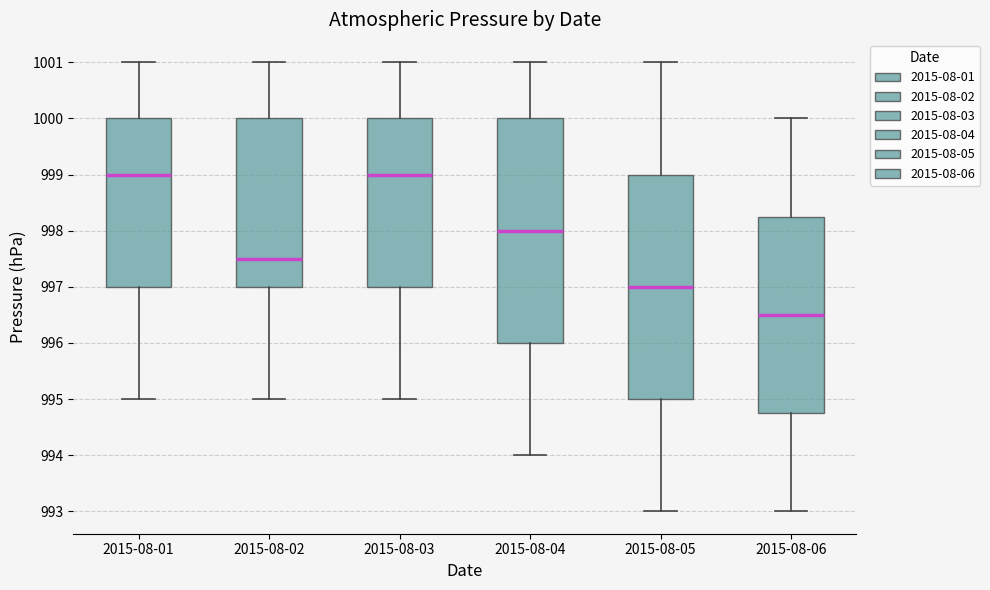

Reading left to right, transcribe this box plot: for each box, give where its median line is, the range the box spans, and where its two whiskers end, as read against the y-axis. The values are not printed on the chart, so give them approximately, as read against the axis.

2015-08-01: median 999.0, box 997.0 to 1000.0, whiskers 995.0 to 1001.0
2015-08-02: median 997.5, box 997.0 to 1000.0, whiskers 995.0 to 1001.0
2015-08-03: median 999.0, box 997.0 to 1000.0, whiskers 995.0 to 1001.0
2015-08-04: median 998.0, box 996.0 to 1000.0, whiskers 994.0 to 1001.0
2015-08-05: median 997.0, box 995.0 to 999.0, whiskers 993.0 to 1001.0
2015-08-06: median 996.5, box 994.8 to 998.3, whiskers 993.0 to 1000.0